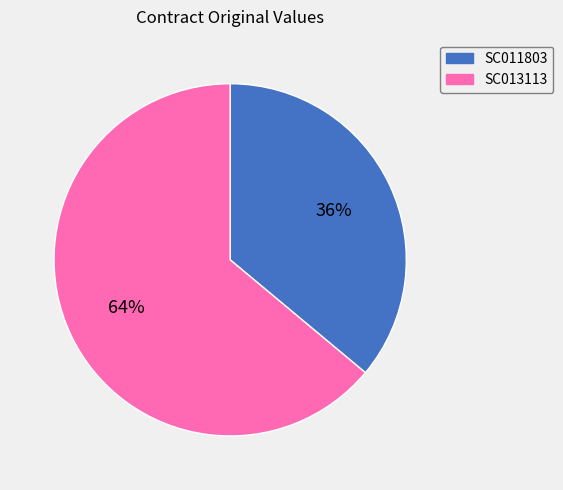

What is the smallest slice in the pie chart?

SC011803